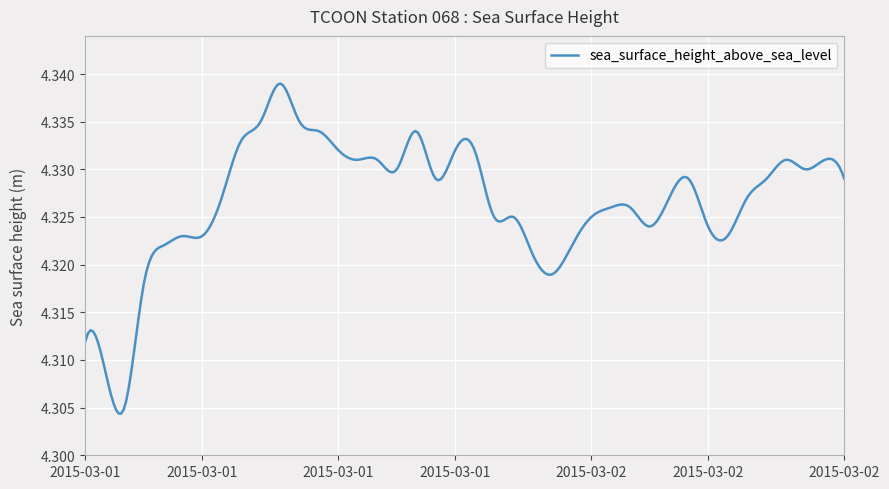

What is the value of the 23rd point from the left?

4.3